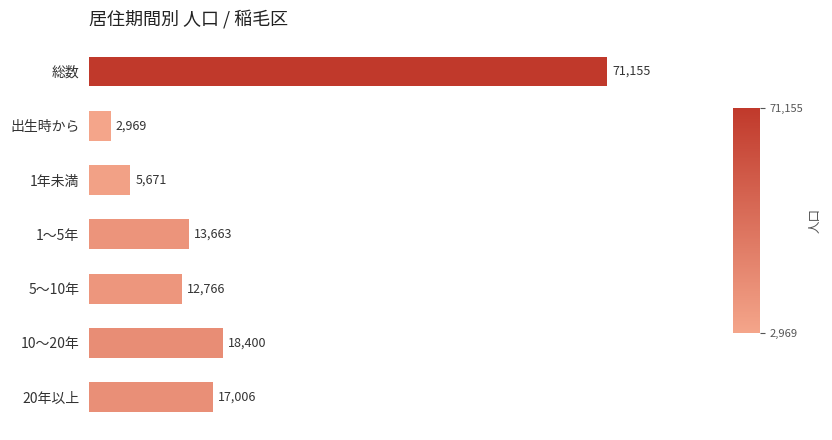

The value at 総数 is 95076. True or false?

False